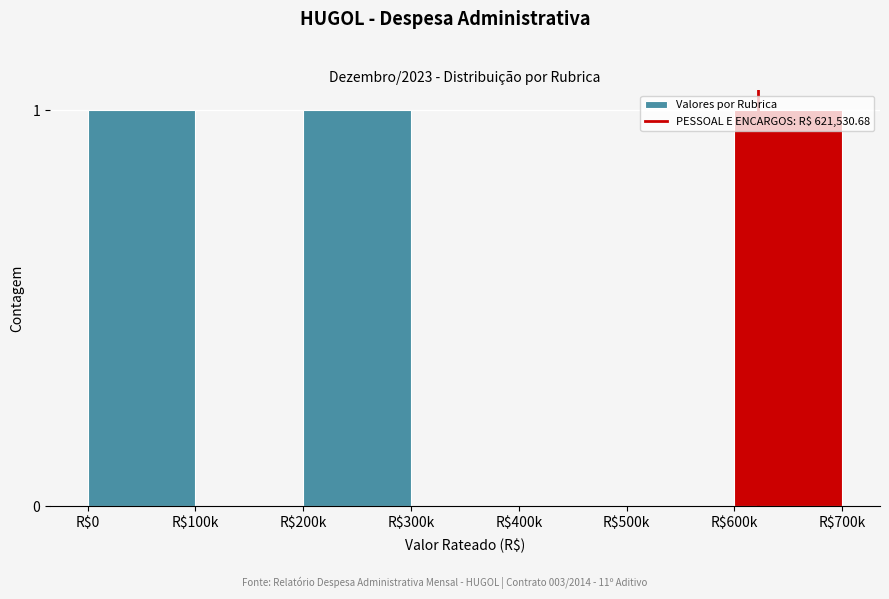

The value at R$400k is 0. True or false?

True